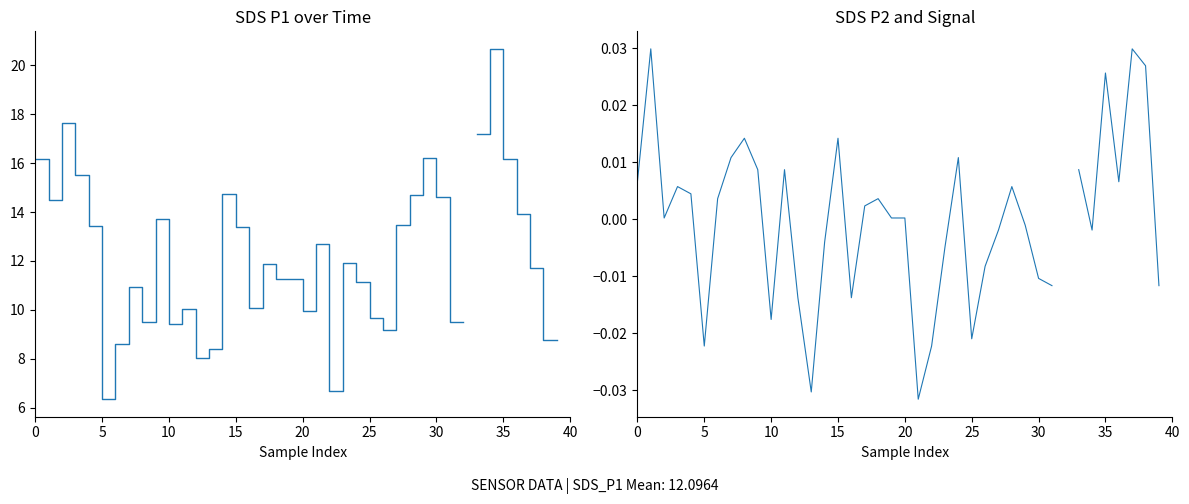

True or false: SDS_P2 has a value of 0.0 at 35.

False